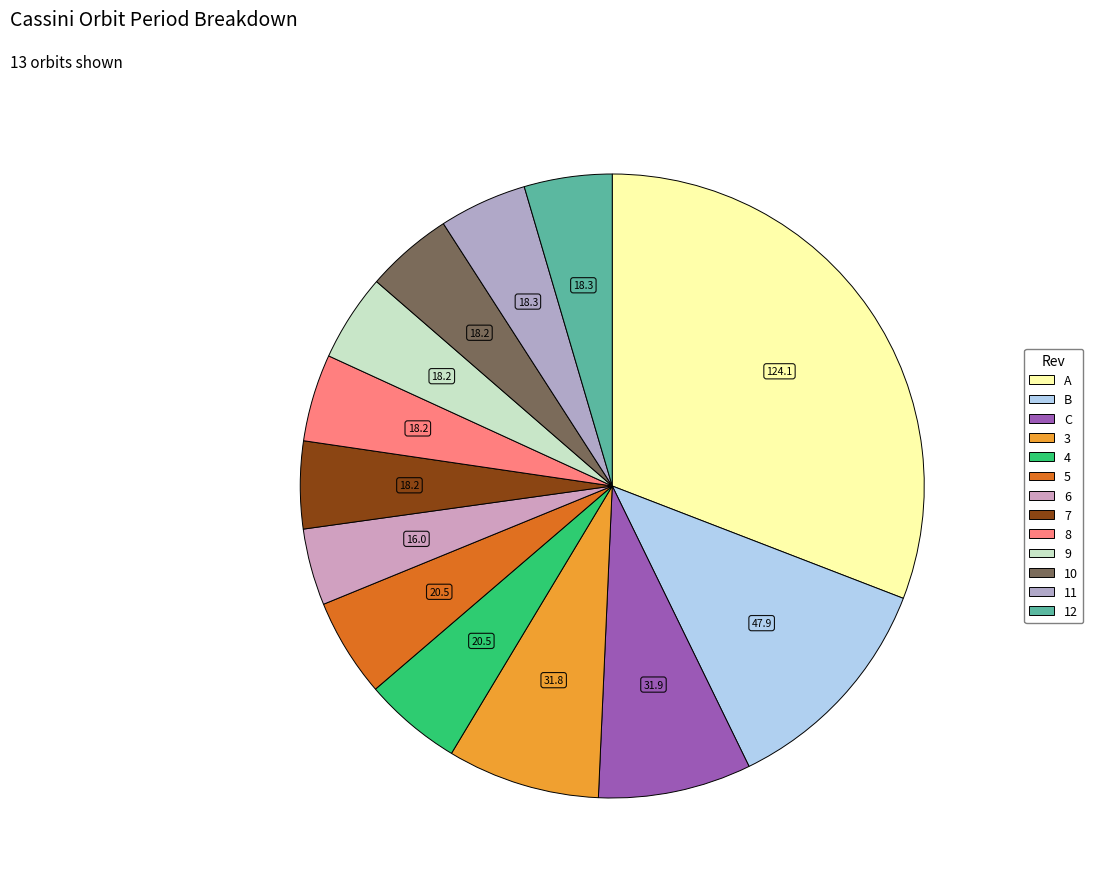

Which category has the biggest portion of the pie?

A